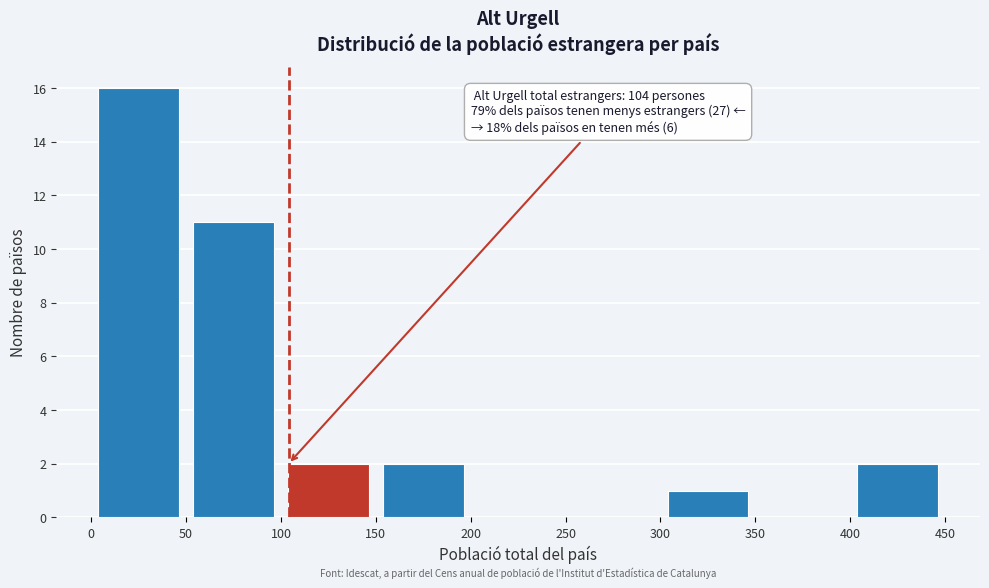

Over which range of the x-axis is the bar tallest?

0 to 50